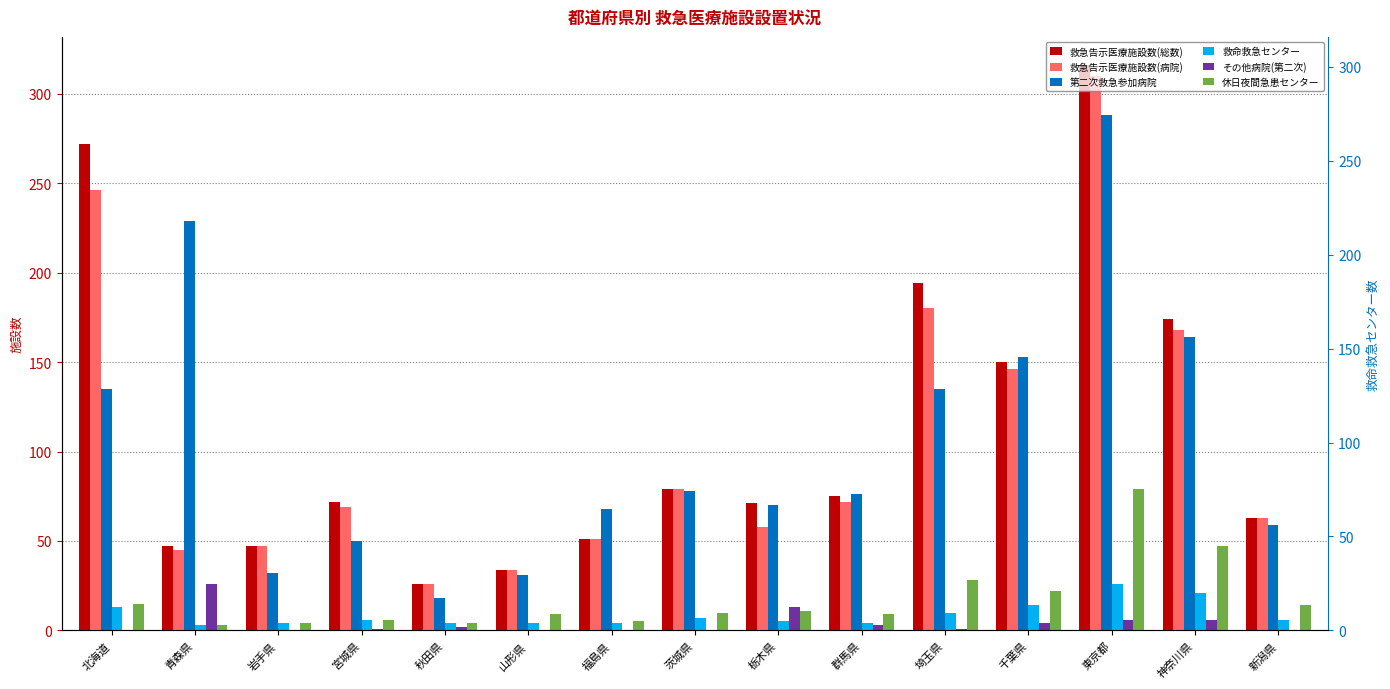

Rank the categories by 休日夜間急患センター value from highest to lowest.

東京都, 神奈川県, 埼玉県, 千葉県, 北海道, 新潟県, 栃木県, 茨城県, 山形県, 群馬県, 宮城県, 福島県, 岩手県, 秋田県, 青森県